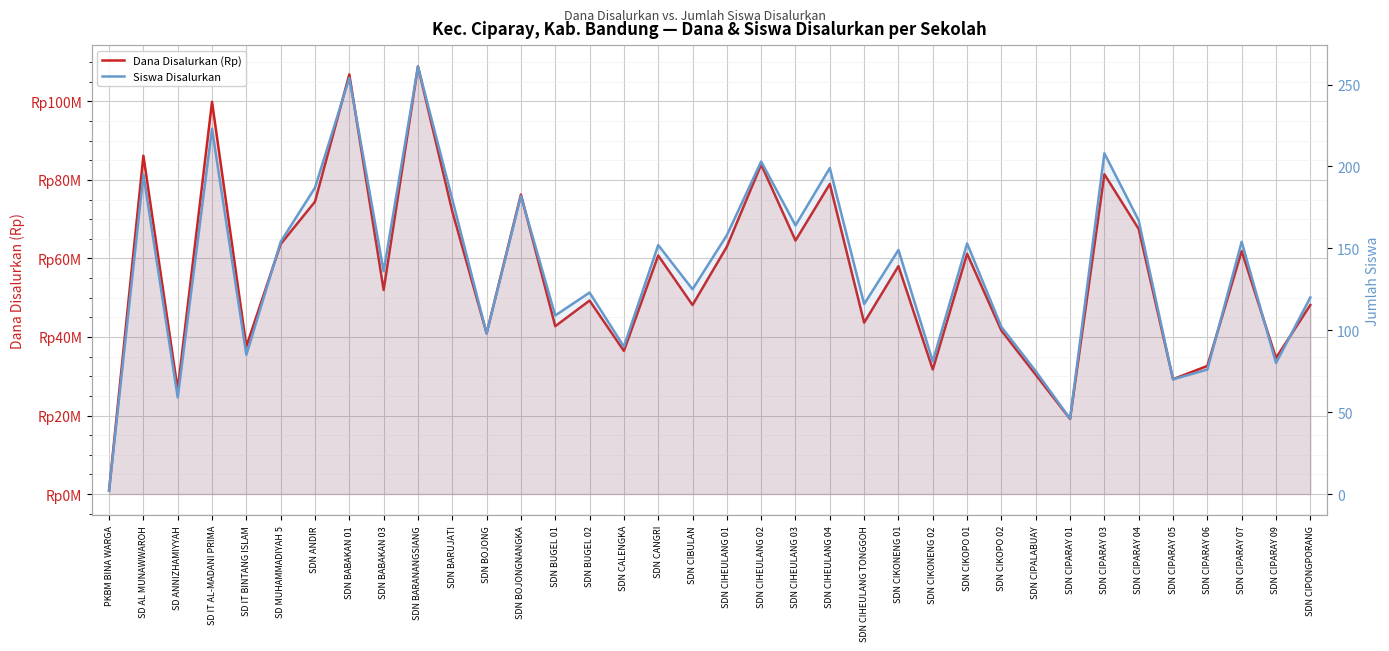

How many lines are shown in the chart?

2